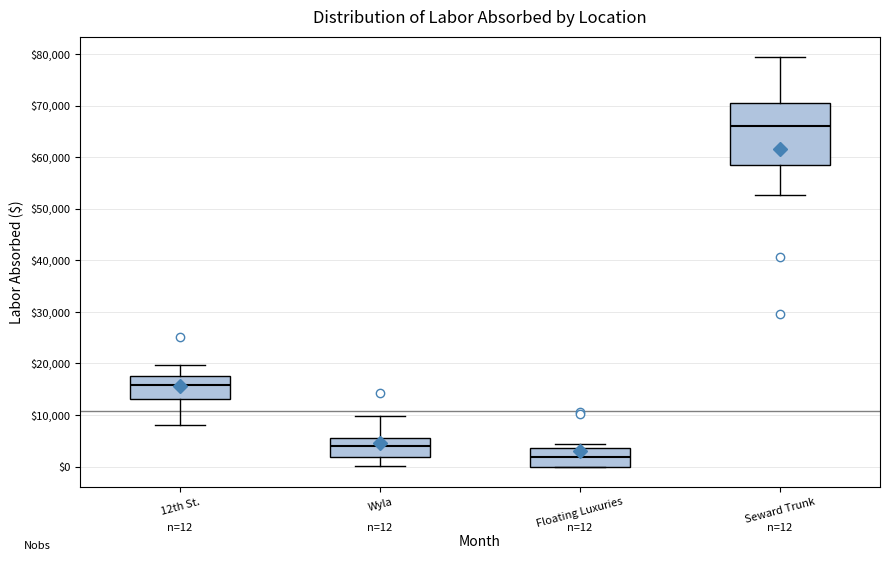

Comparing the boxes themselves (not the whiskers), which one is the tallest?

Seward Trunk